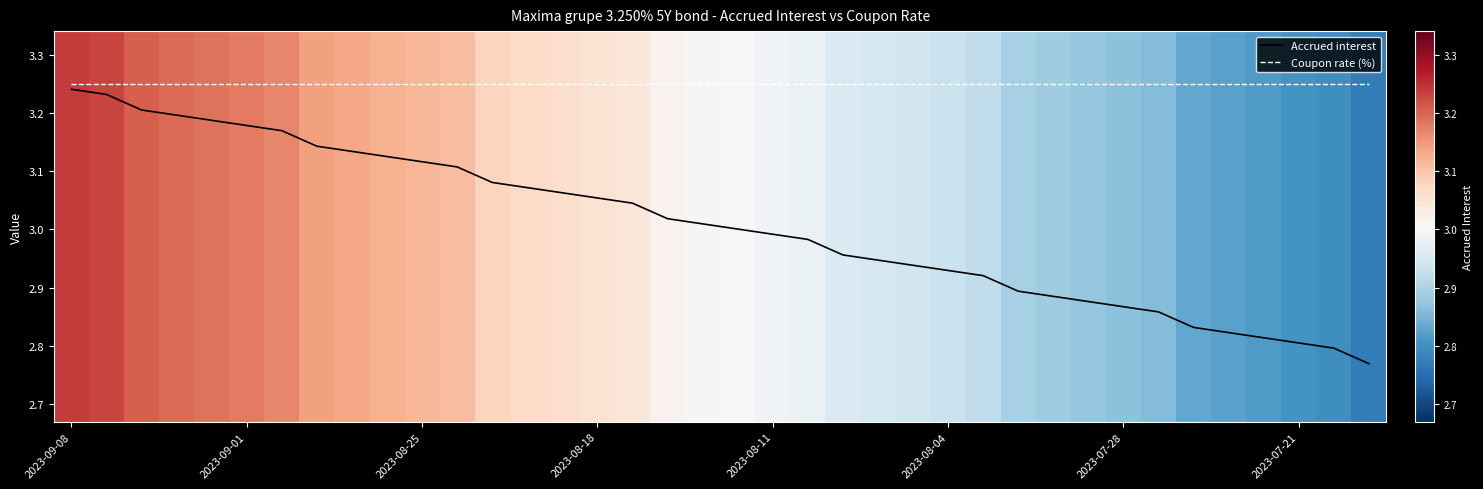

What are all the series names shown in the legend?

Accrued interest, Coupon rate (%)